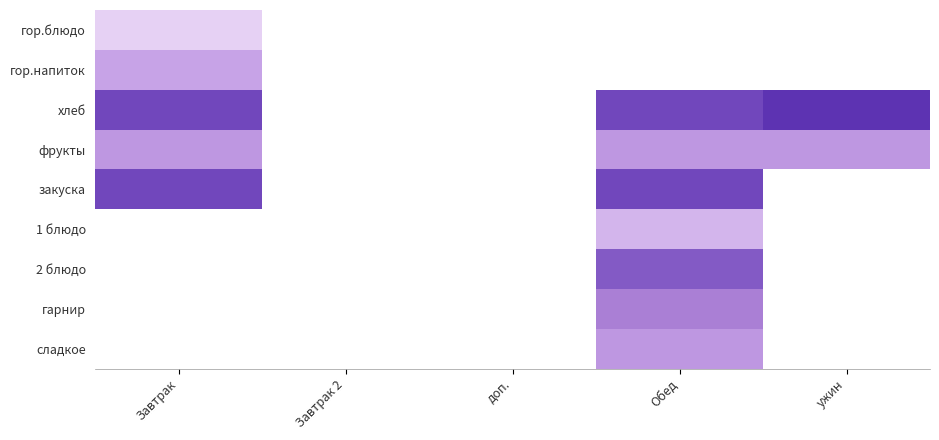

The хлеб series shows 60.0 at Обед. True or false?

True